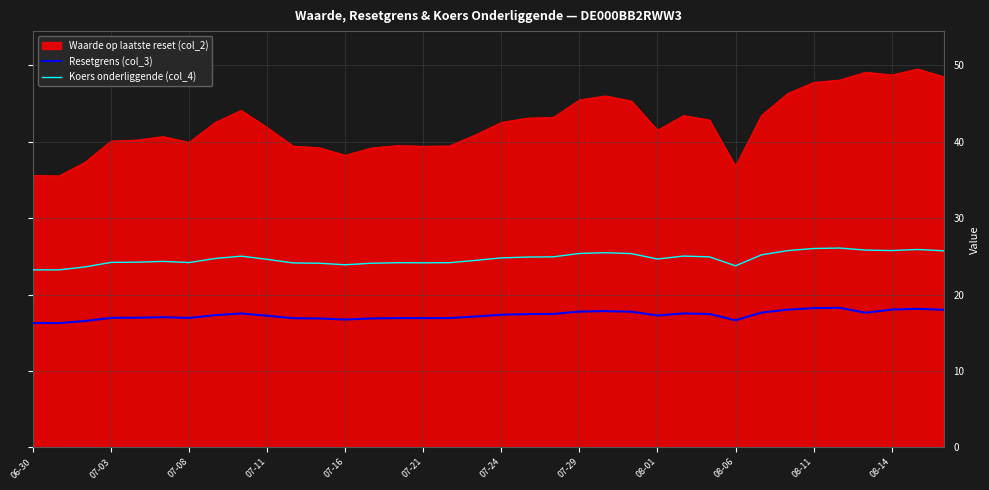

What is the difference between the second highest and second lowest values in the Resetgrens (col_3) series?

2.0